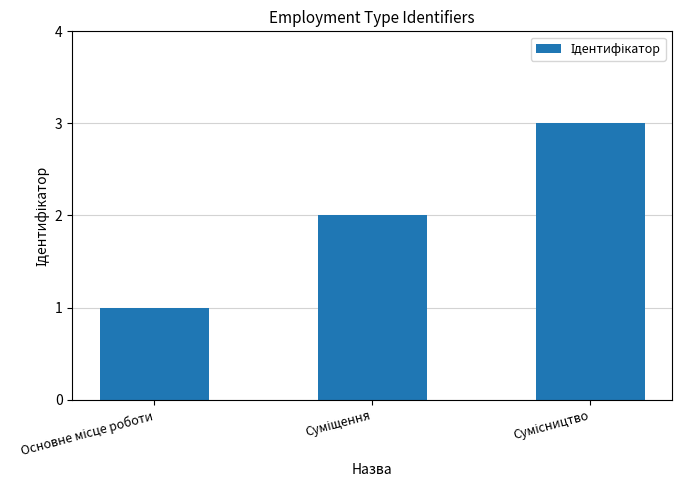

What is the maximum value shown in the chart?

3